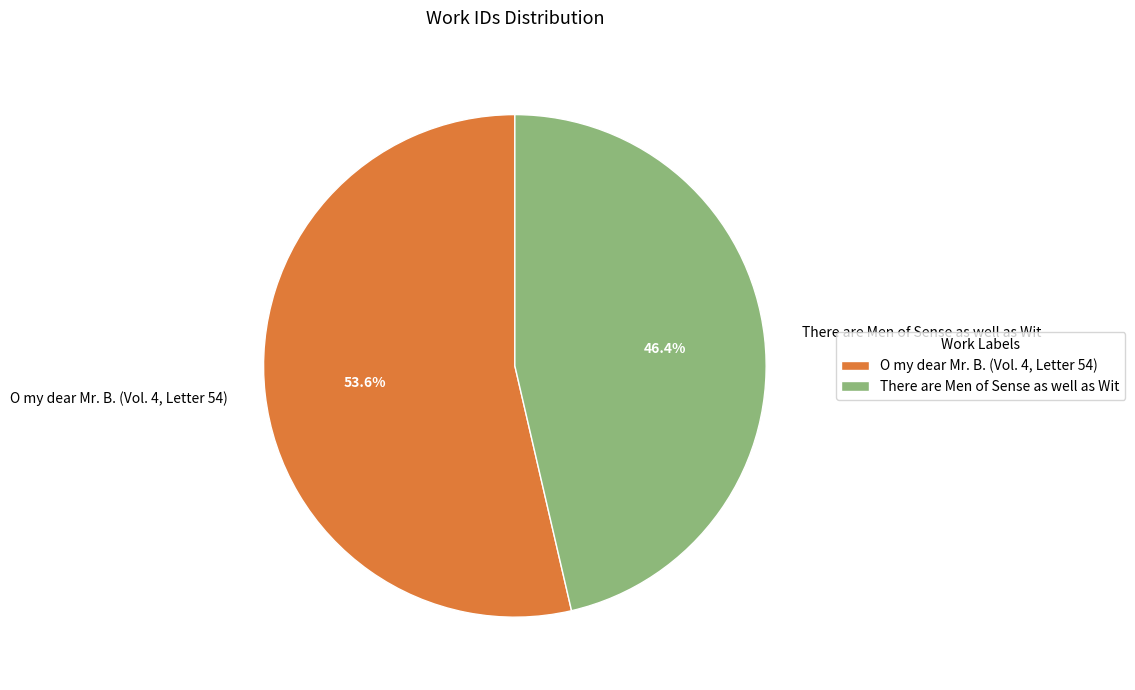

Rank the categories by value from lowest to highest.

There are Men of Sense as well as Wit, O my dear Mr. B. (Vol. 4, Letter 54)